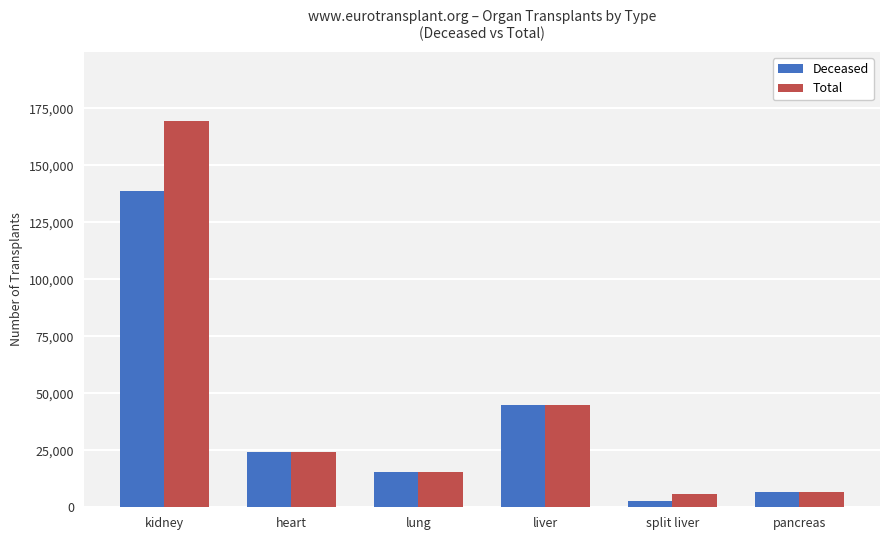

Is it true that Deceased equals 18863 at liver?

False